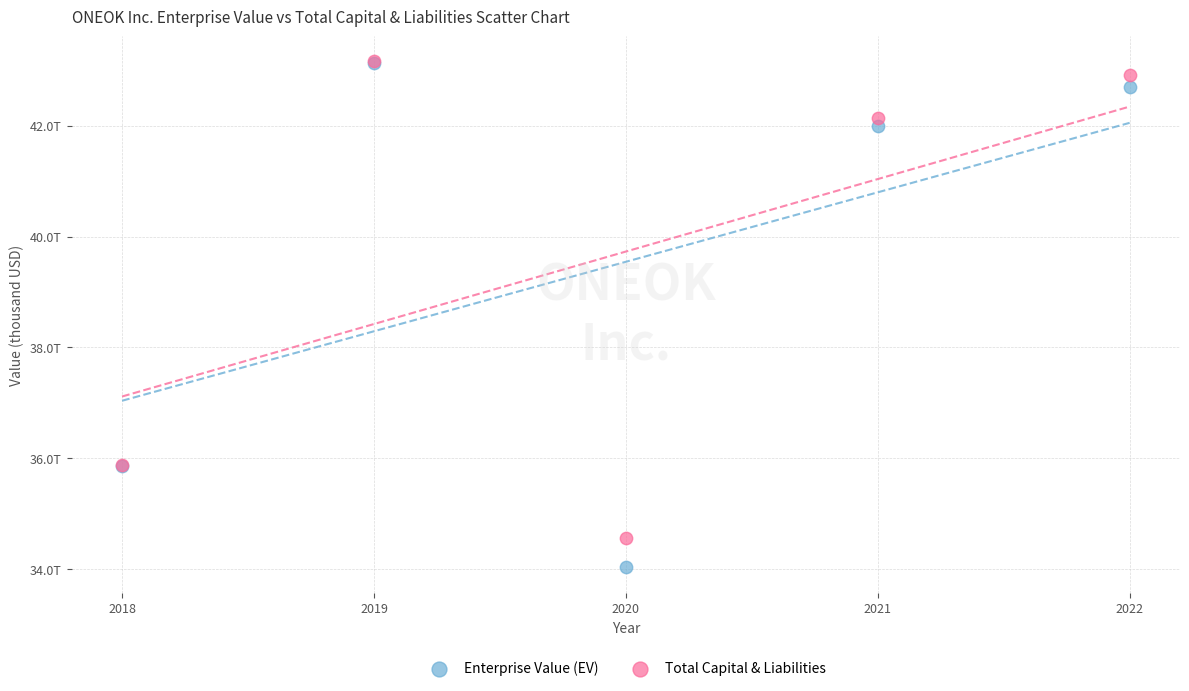

Which series reaches the minimum Y coordinate?

Enterprise Value (EV)